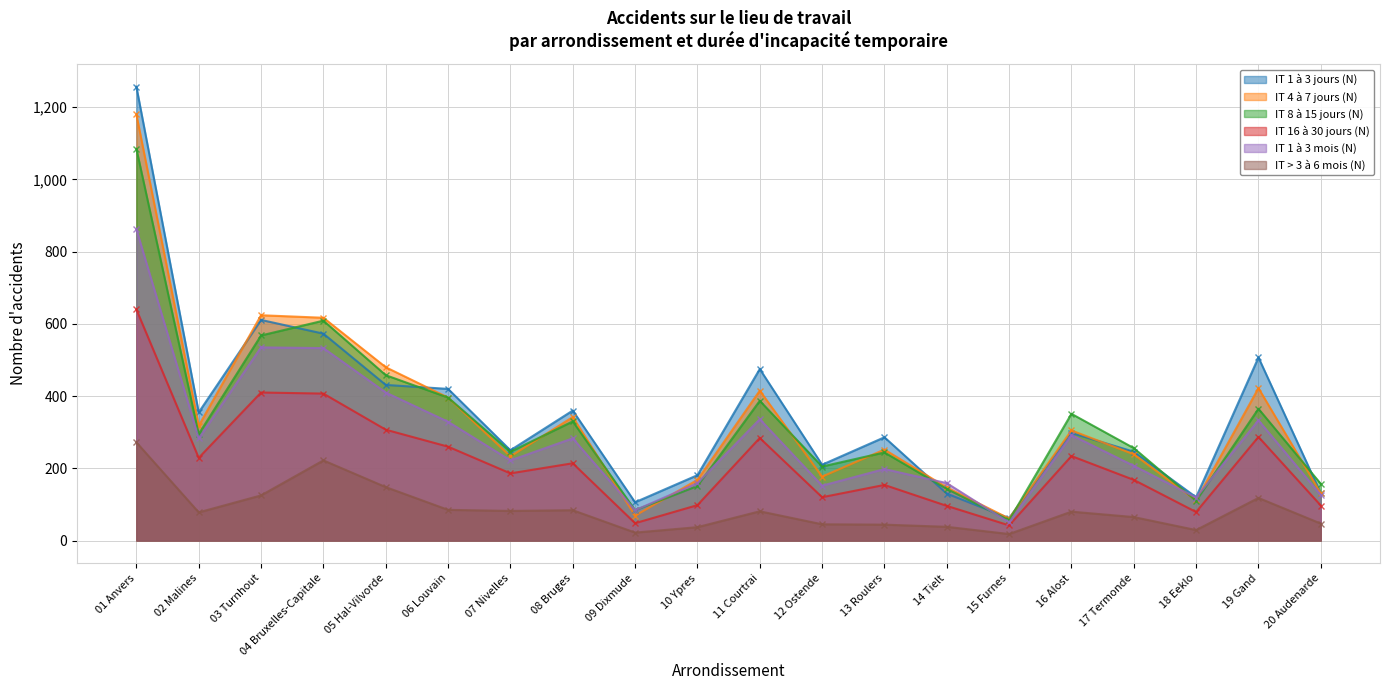

Which series has the largest range (max minus min)?

IT 1 à 3 jours (N)